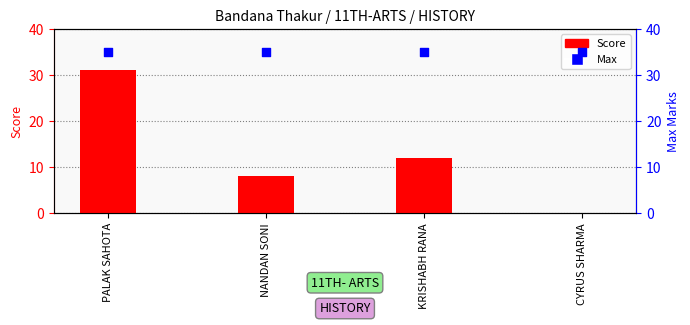

Which series has the widest spread of Y values?

Score